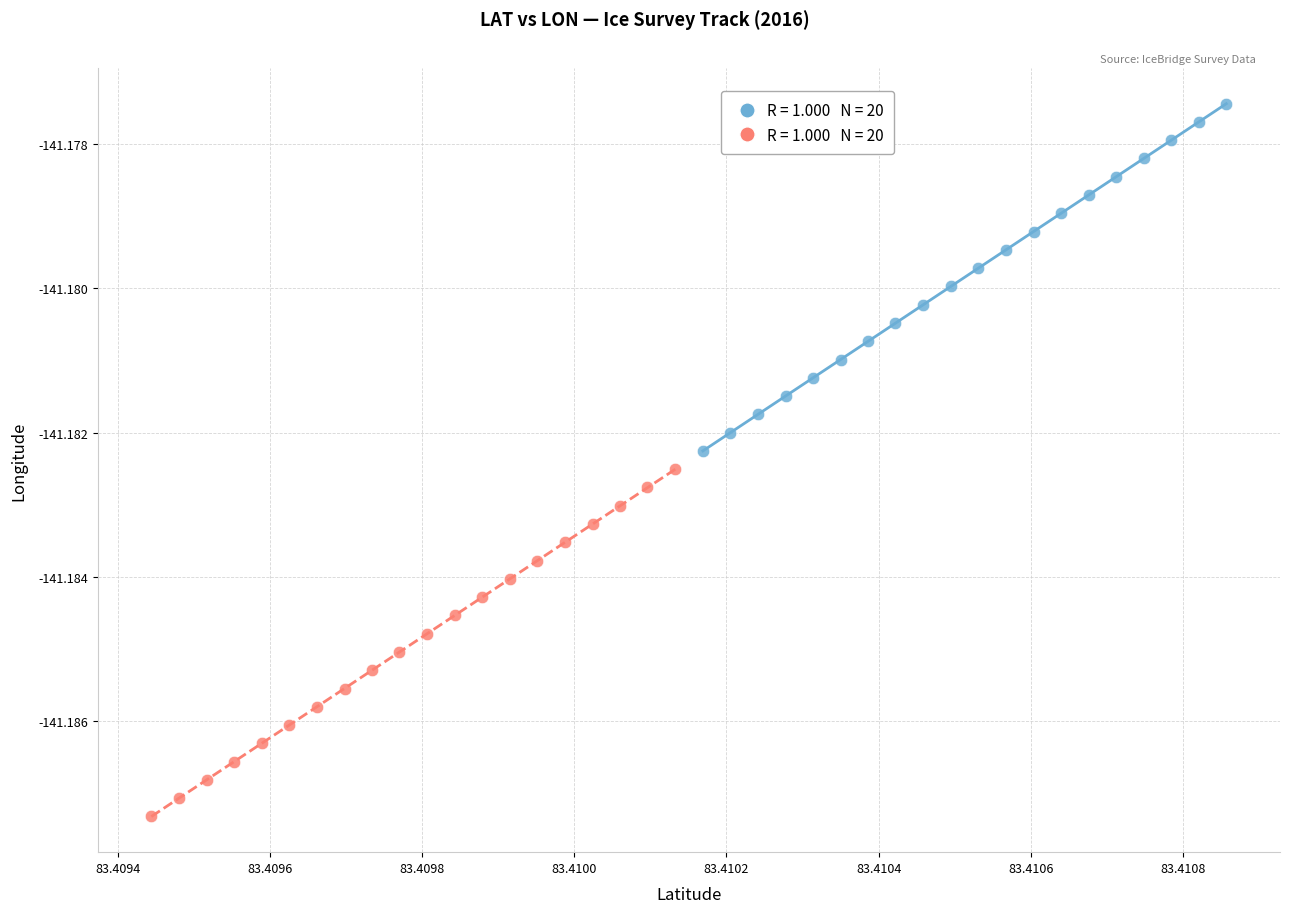

Which series has the widest spread of Y values?

Elevation series (first half)